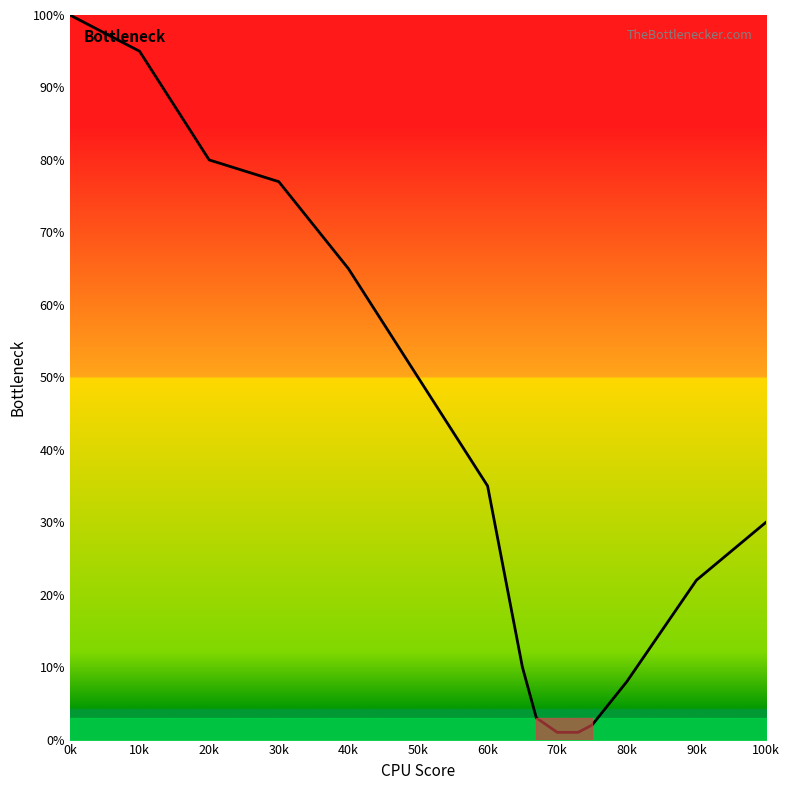

How many distinct data groups are displayed?

1